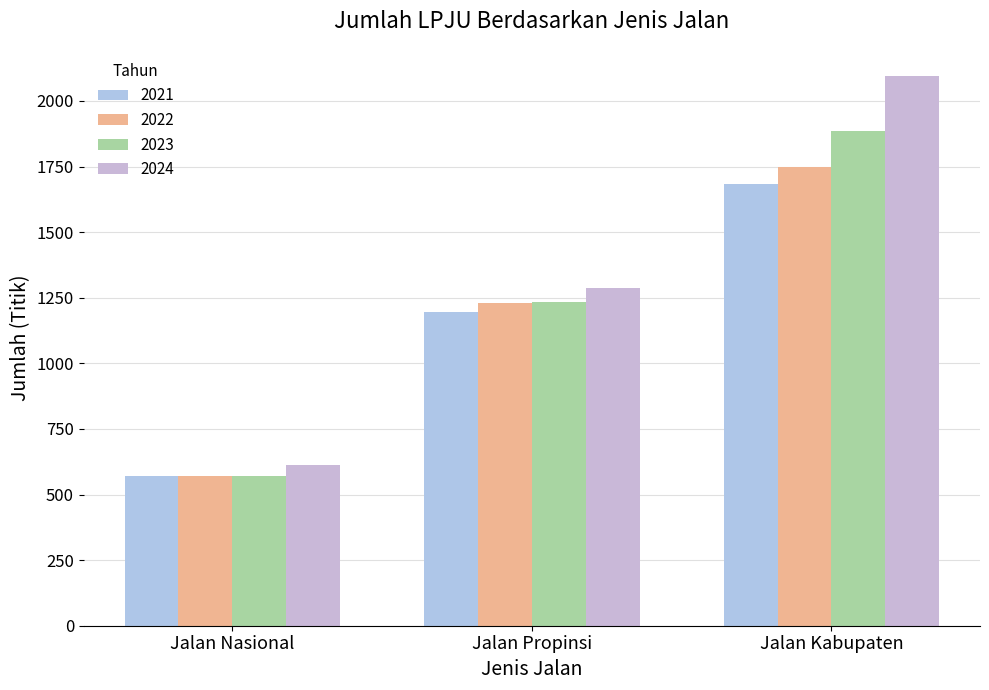

Between Jalan Kabupaten and Jalan Nasional, which is larger?

Jalan Kabupaten